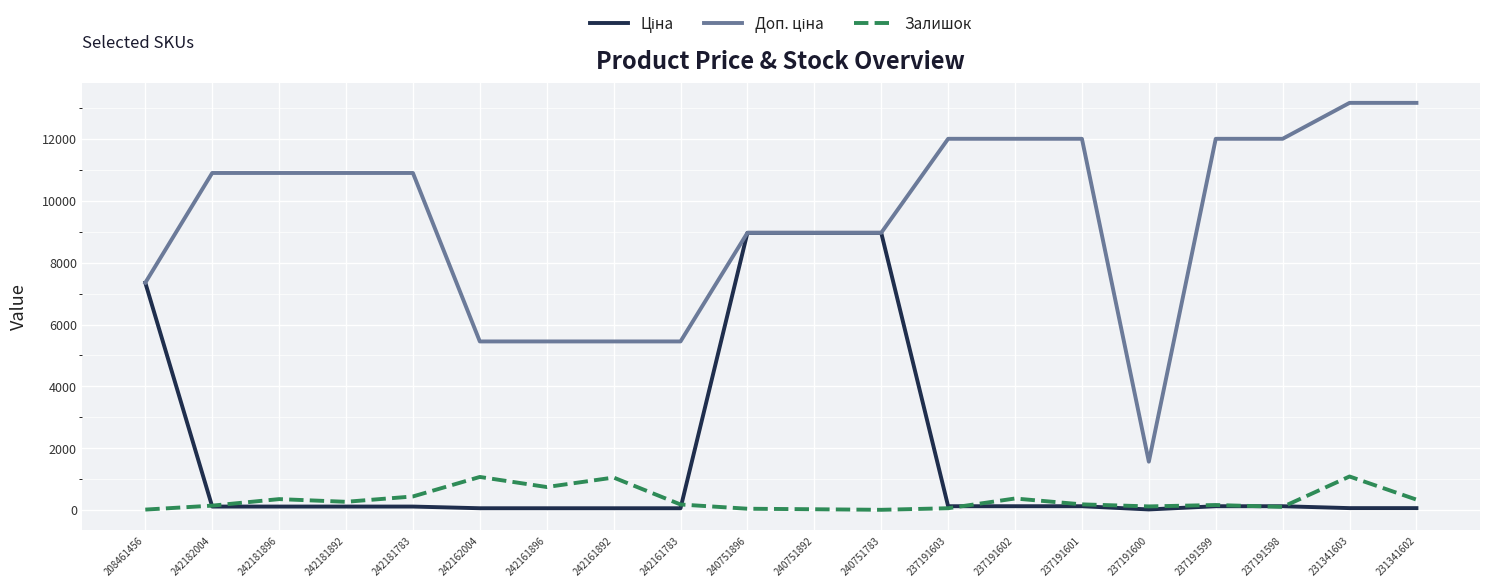

What is the greatest value displayed?

13171.5